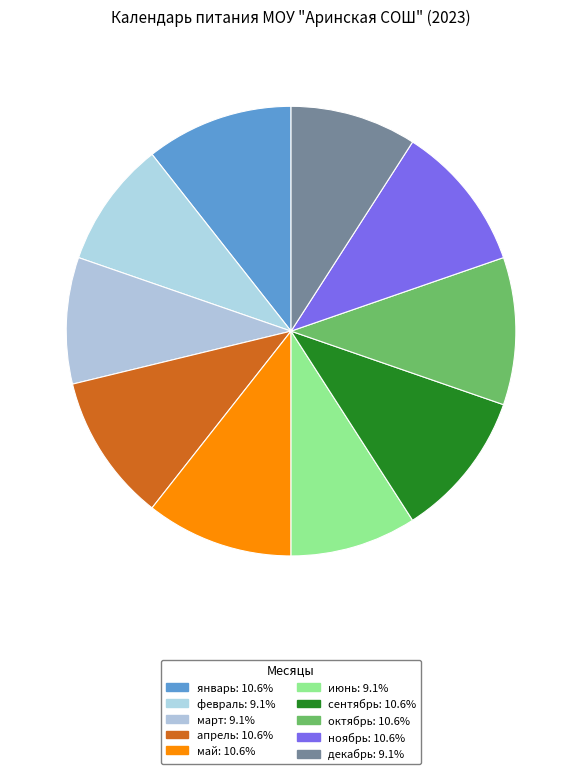

Between октябрь and апрель, which is larger?

октябрь